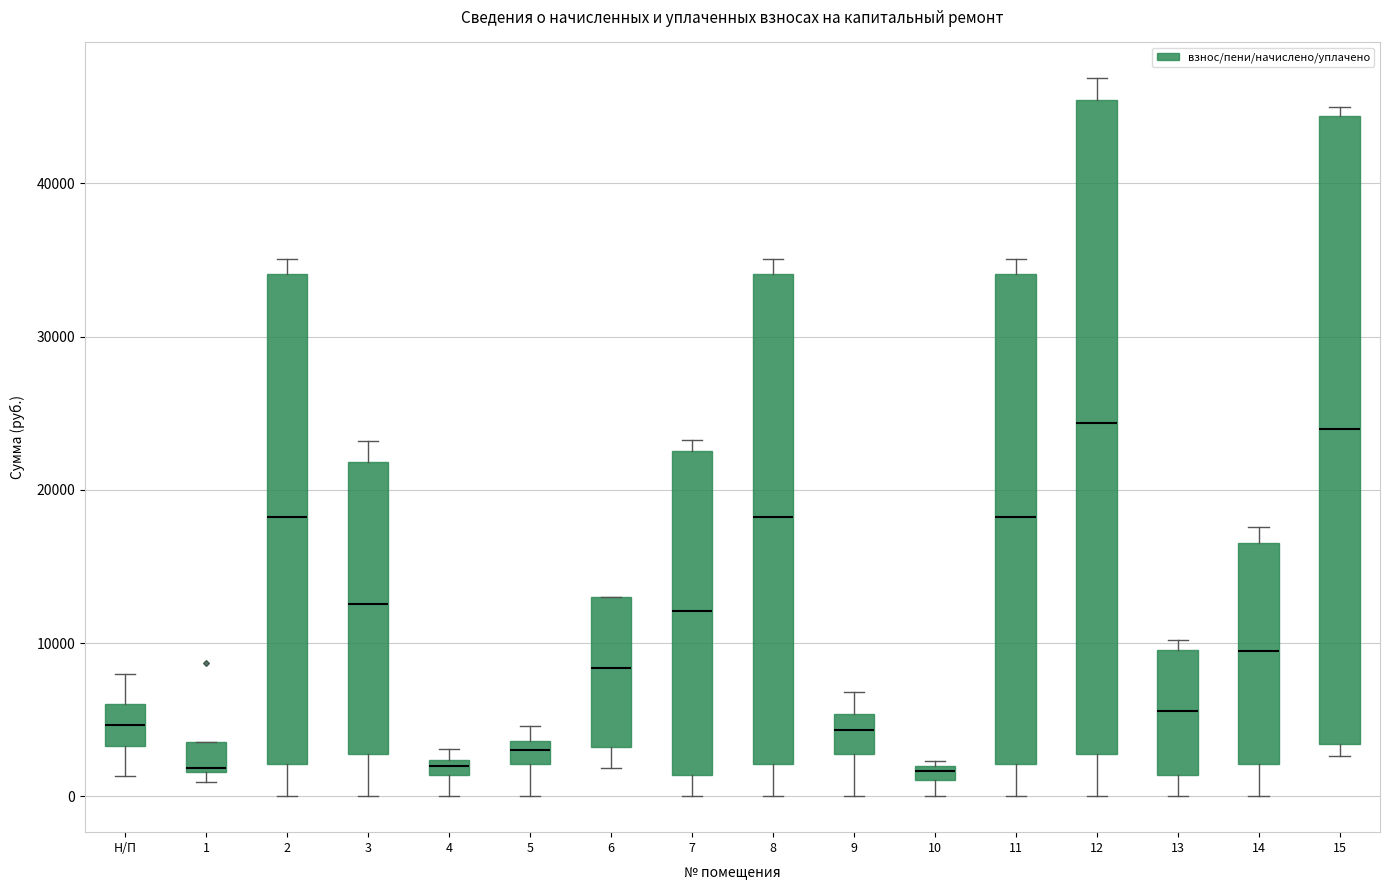

Which box is the tallest, from its lower edge to its upper edge?

12